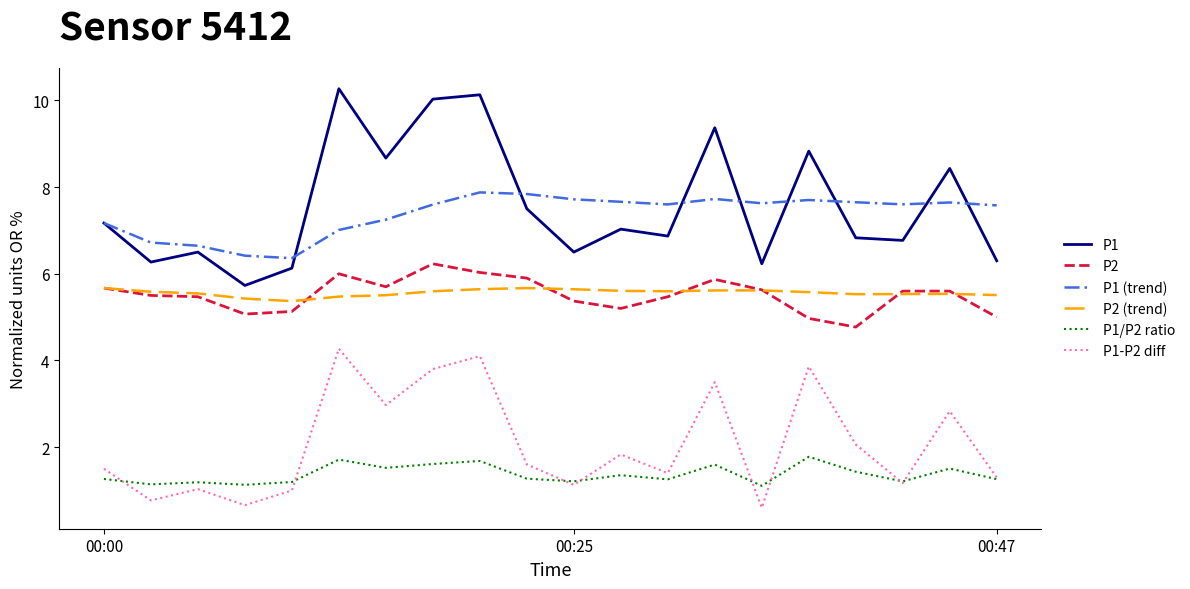

What is the lowest value of the P1/P2 ratio series?

1.1